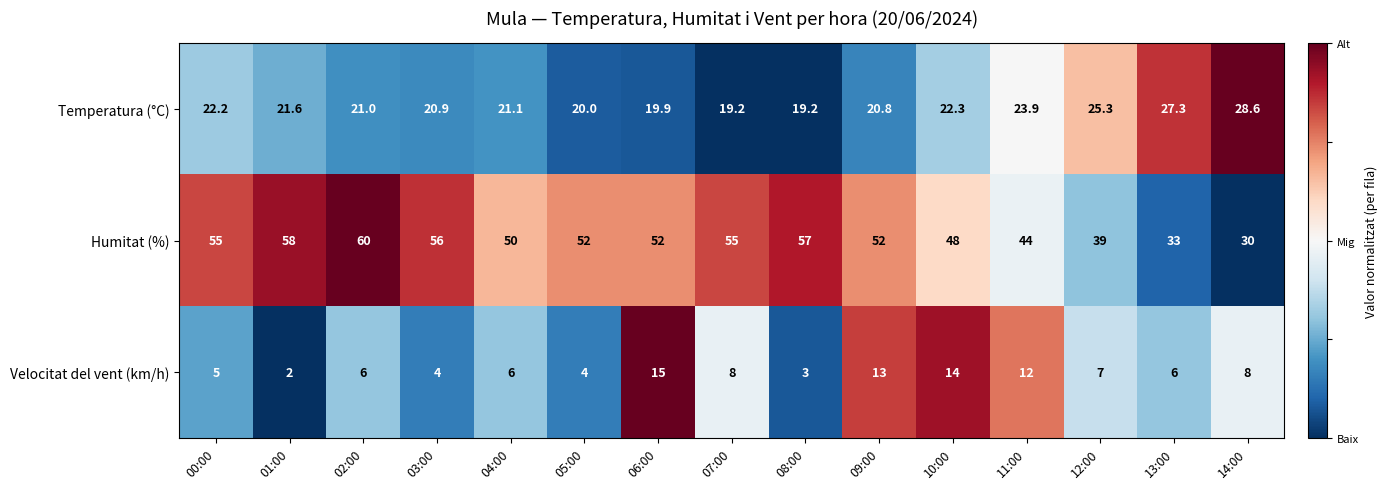

Which series changed the most between 00:00 and 14:00?

Humitat (%)